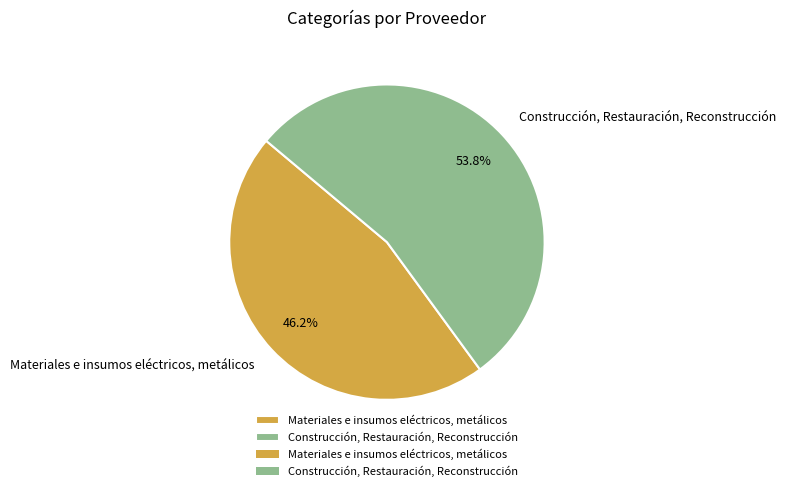

How many slices are in this pie chart?

2